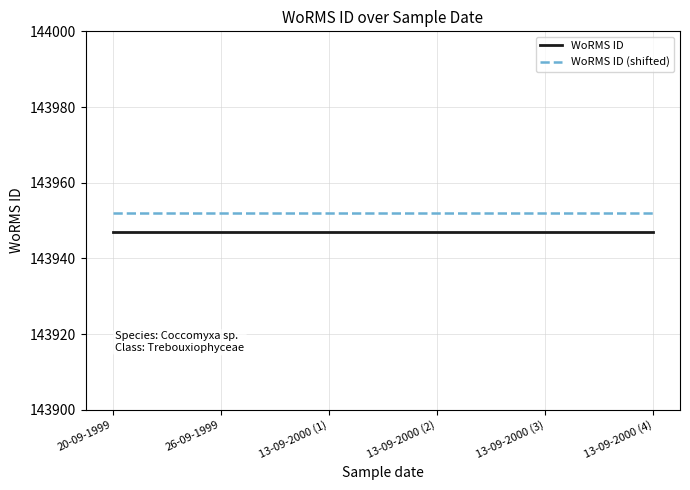

What is the approximate value of WoRMS ID (shifted) at 13-09-2000 (3)?

143952